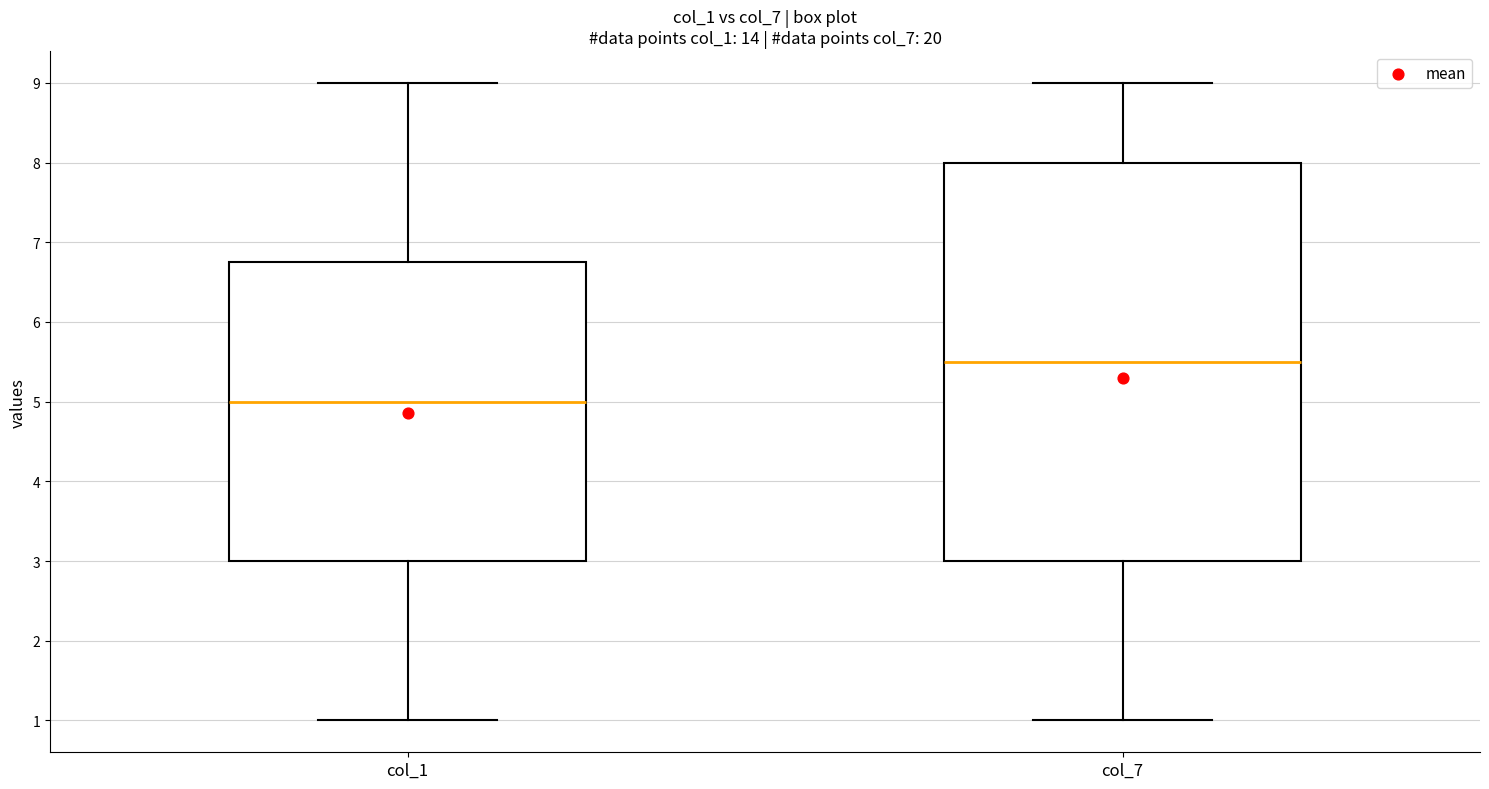

Reading left to right, transcribe this box plot: for each box, give where its median line is, the range the box spans, and where its two whiskers end, as read against the y-axis. The values are not printed on the chart, so give them approximately, as read against the axis.

col_1: median 5.0, box 3.0 to 6.8, whiskers 1.0 to 9.0
col_7: median 5.5, box 3.0 to 8.0, whiskers 1.0 to 9.0